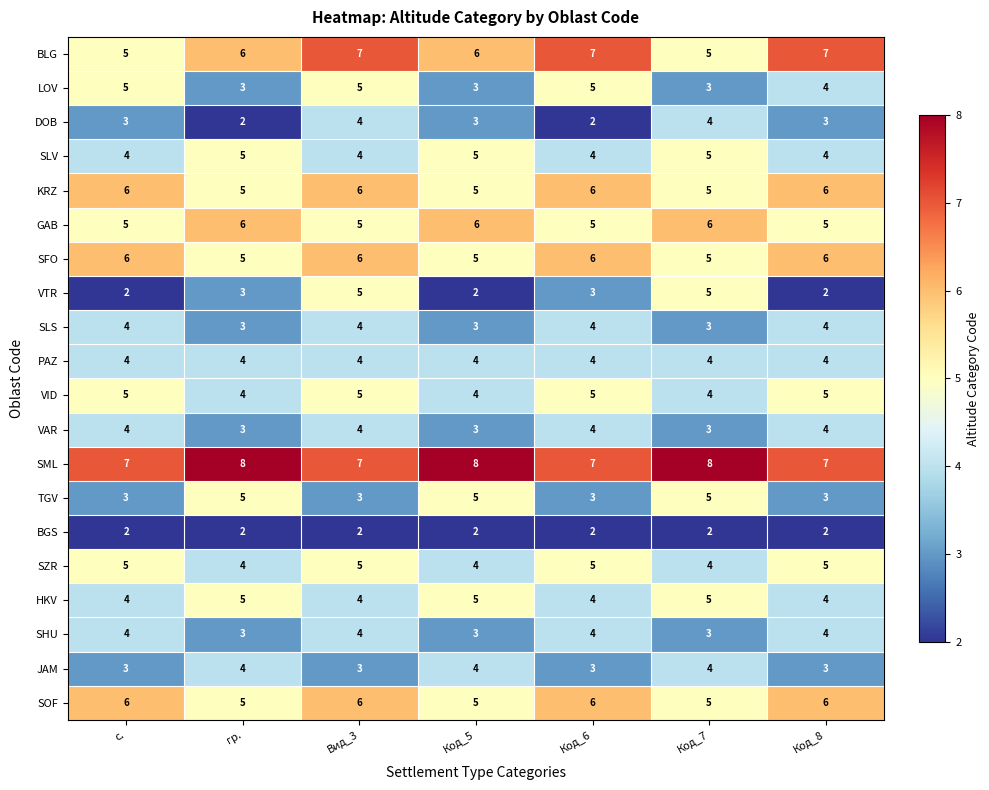

What is the total value across all series at Код_8?

88